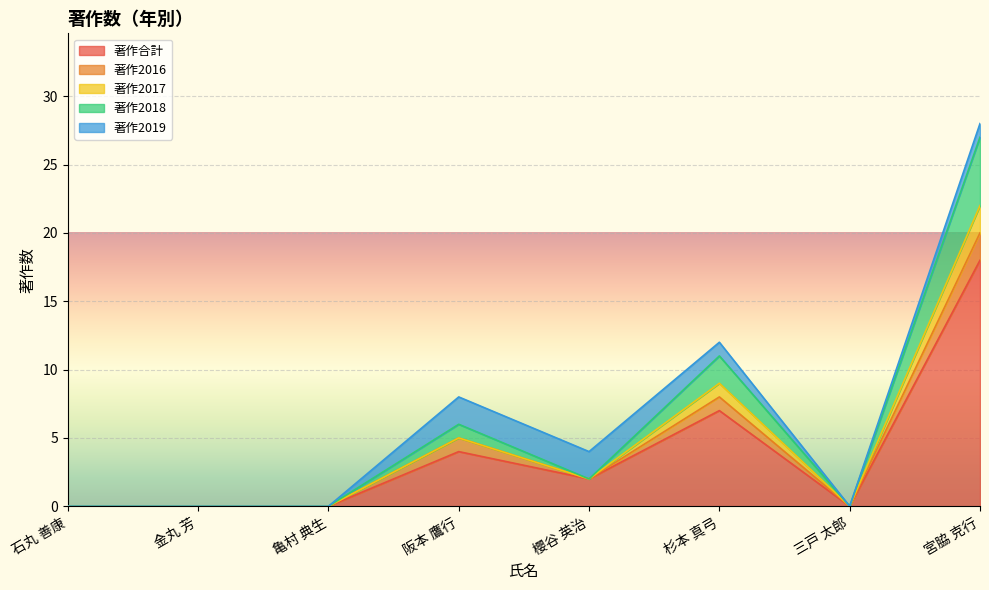

Between 石丸 善康 and 亀村 典生, which is larger?

石丸 善康